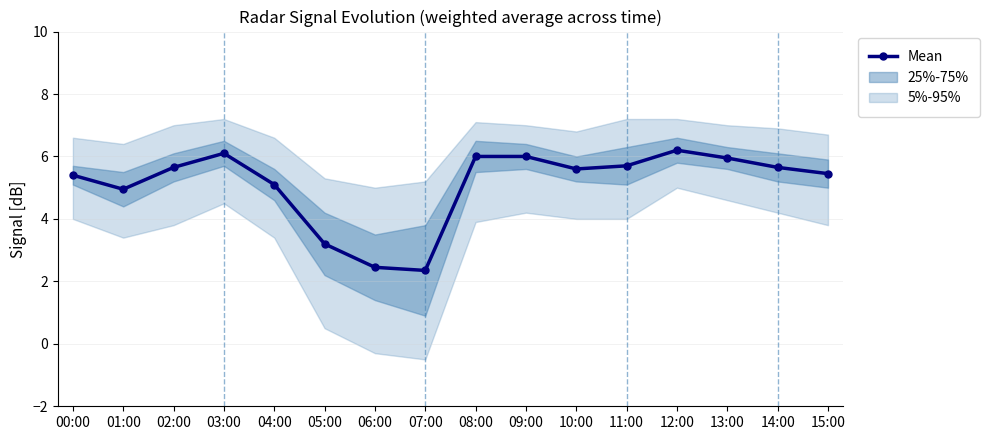

What is the change in value from 08:00 to 12:00?

+0.2